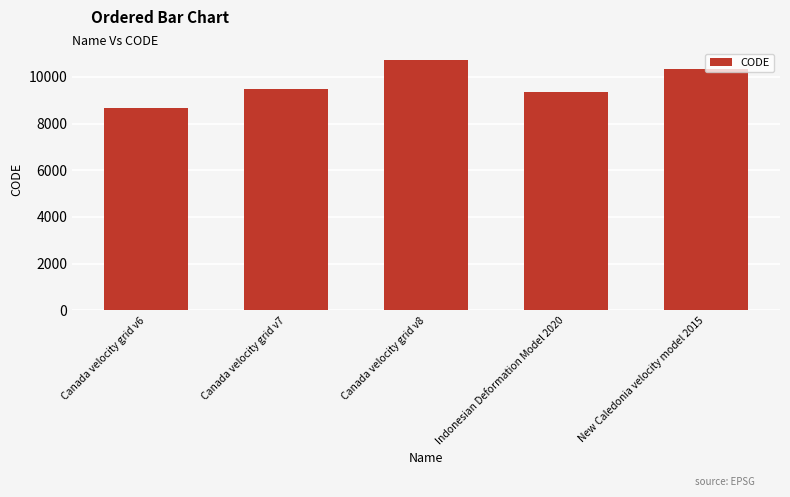

What is the ratio of the value at Canada velocity grid v8 to the value at Canada velocity grid v6?

1.2